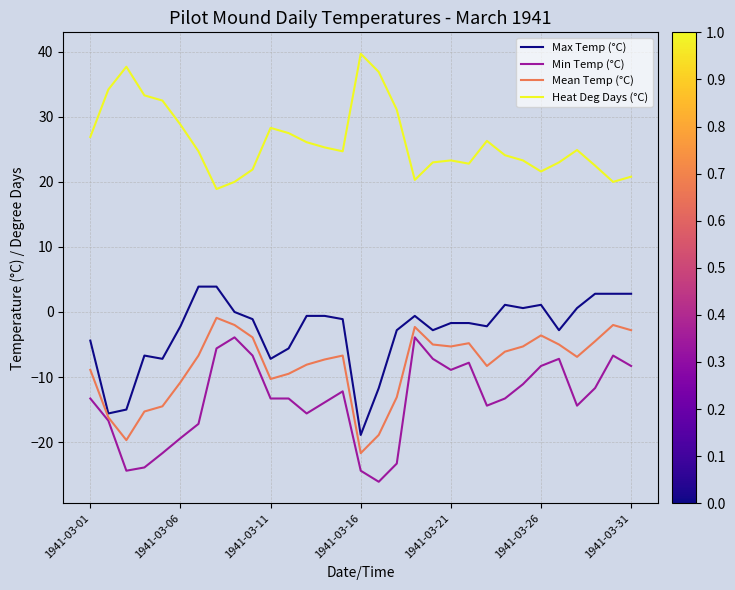

True or false: Heat Deg Days (°C) and Mean Temp (°C) intersect in this chart.

False